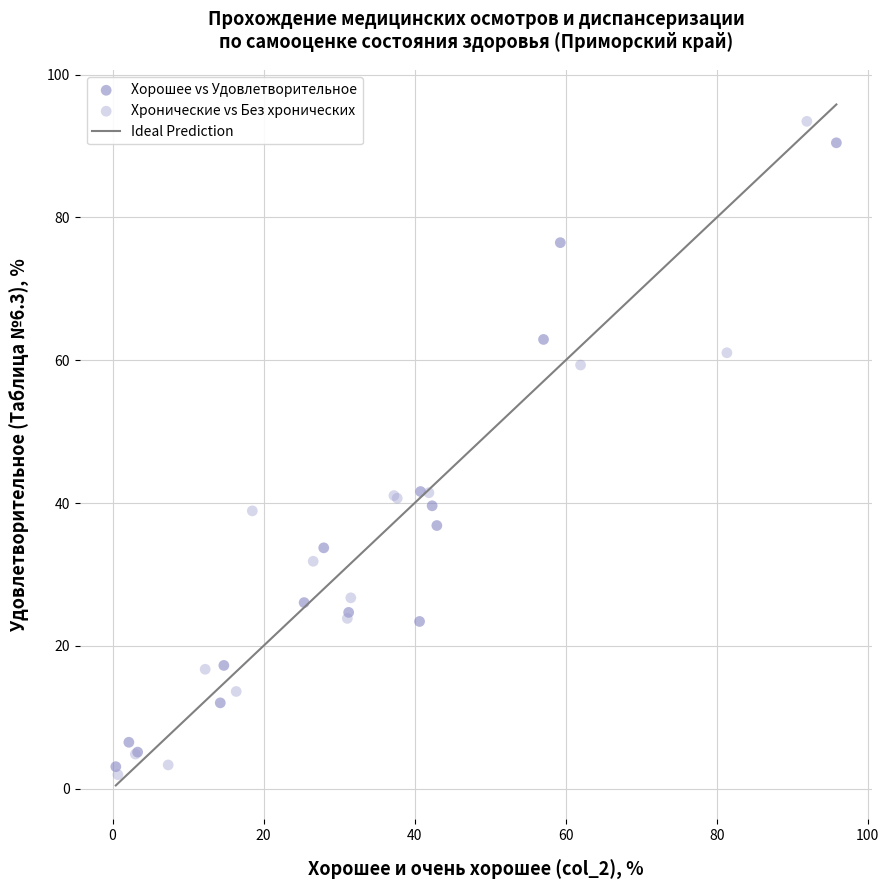

Which series has the widest spread of Y values?

Хронические vs Без хронических